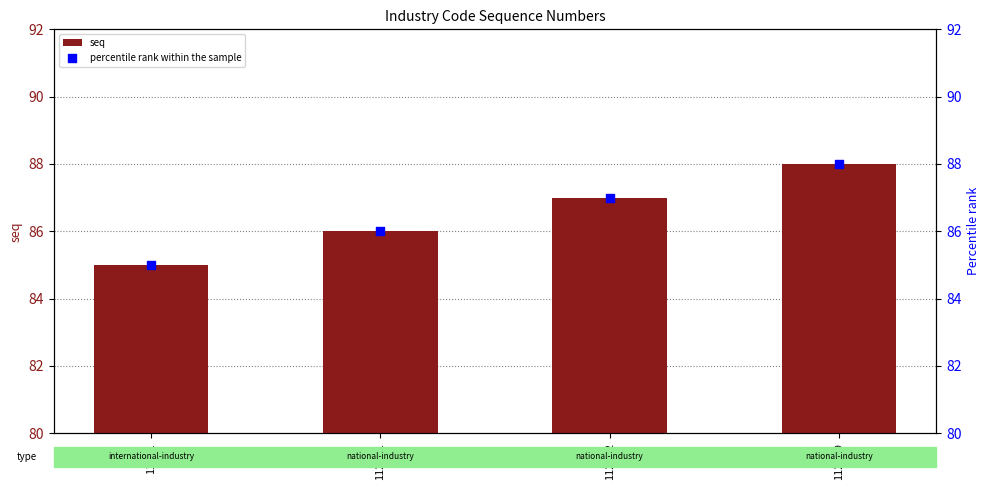

Which series reaches the maximum Y coordinate?

seq